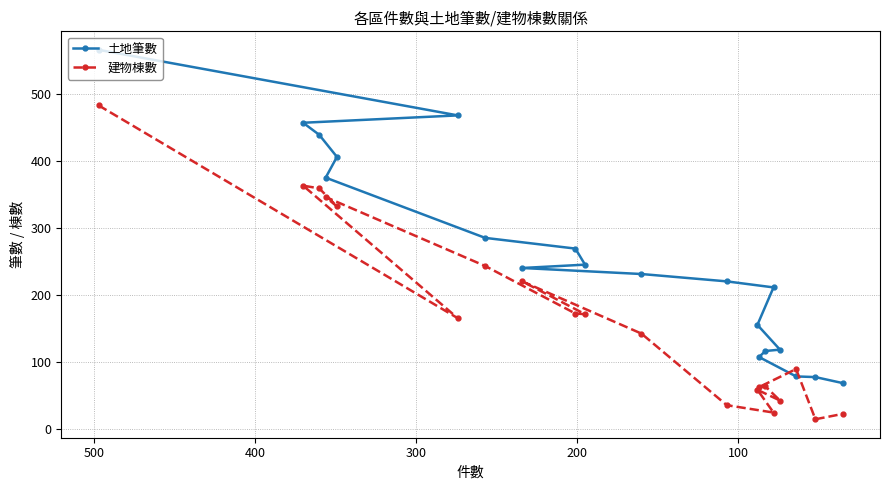

What position from the right is 8?

12